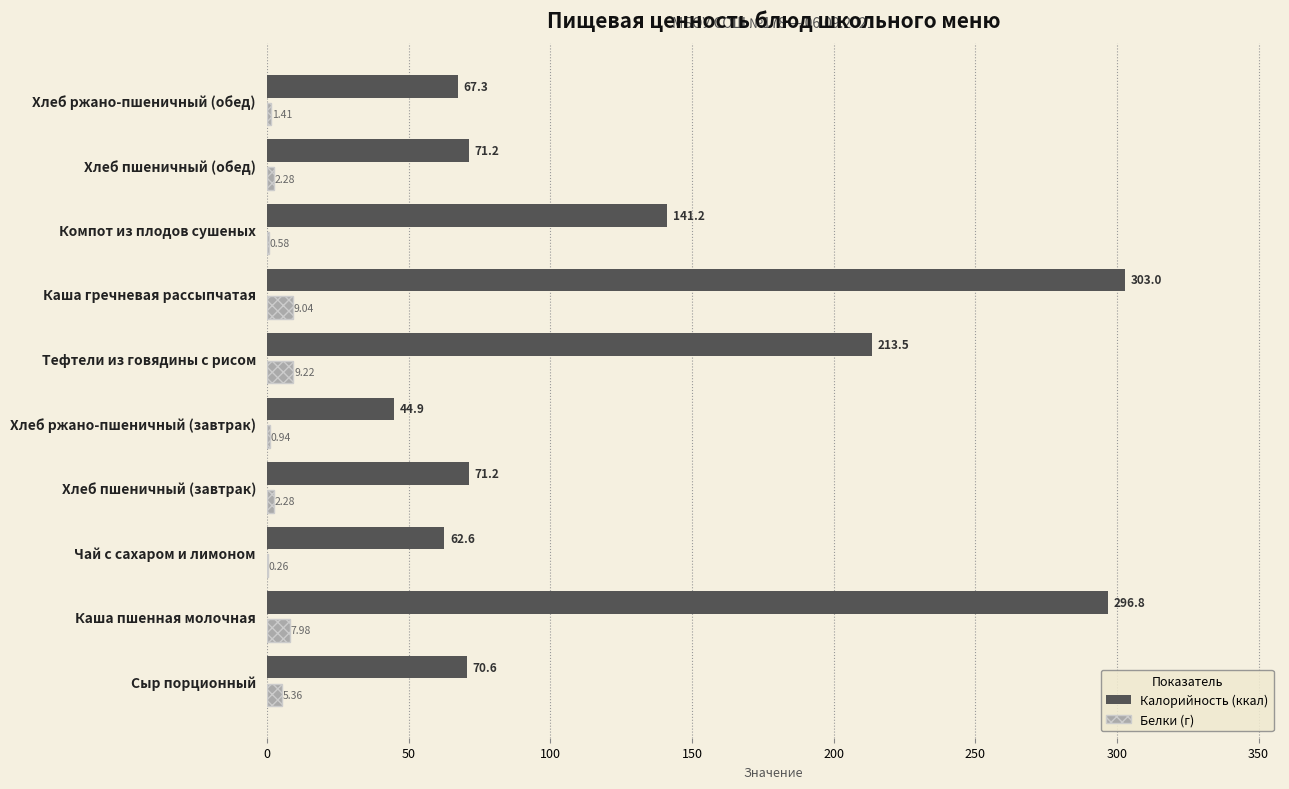

What is the total value across all series at Хлеб пшеничный (обед)?

73.5